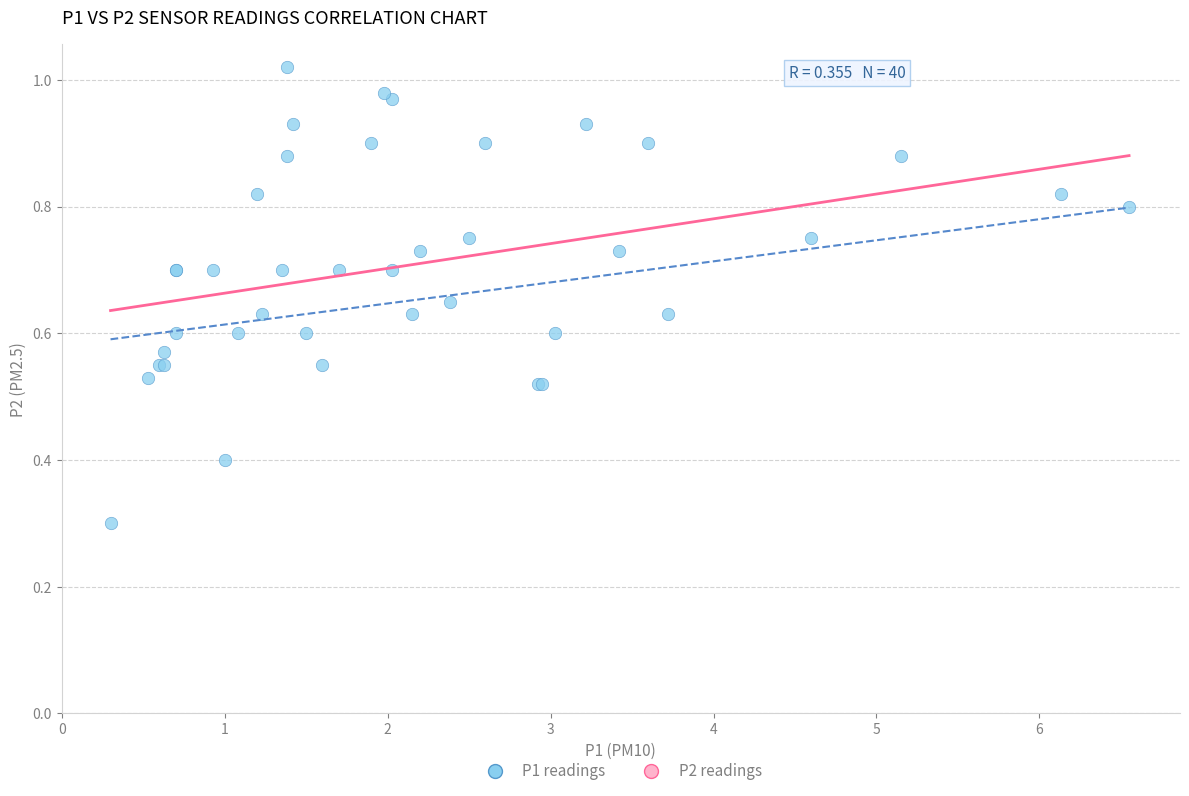

What Y value in the scatter plot is closest to 0?

0.3